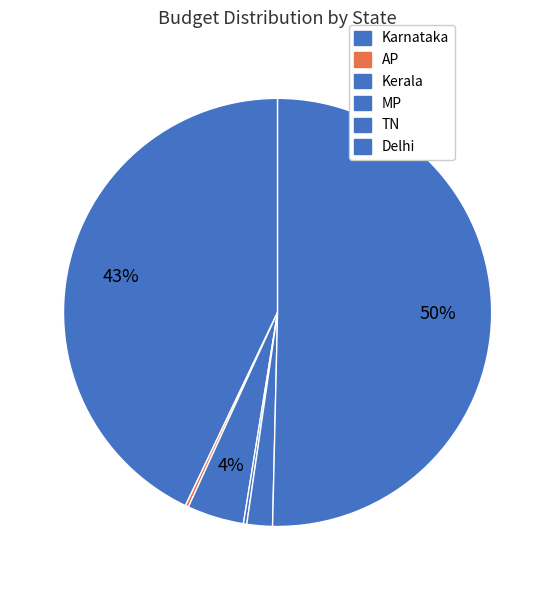

Which slice is the smallest?

AP